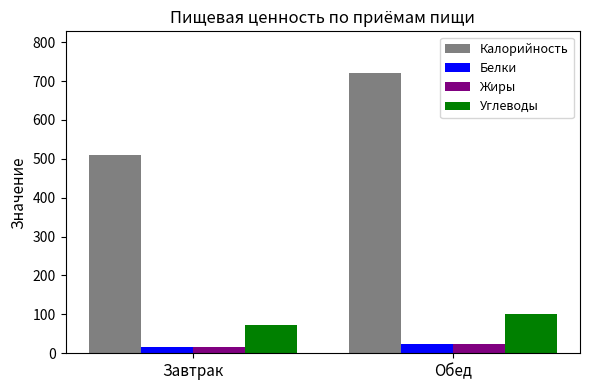

Which series has the widest spread of values?

Калорийность